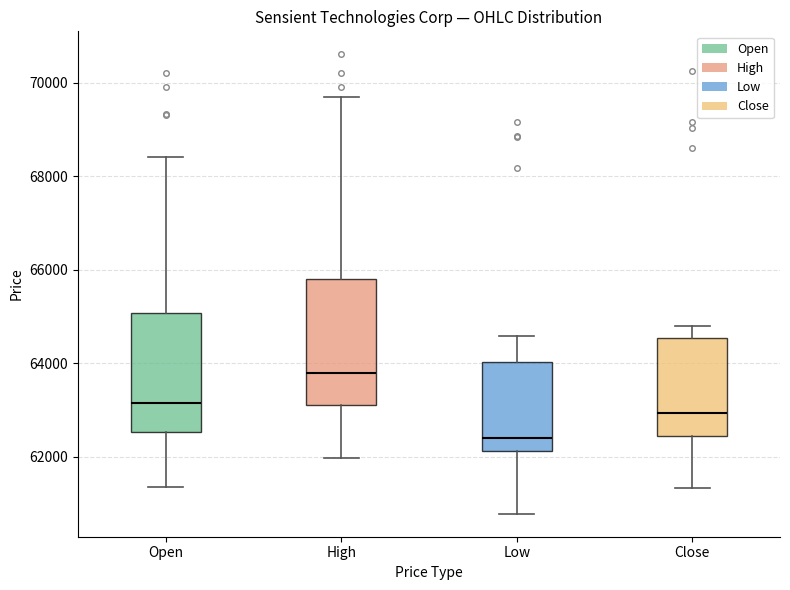

Where is the lower edge of the box for High on the y-axis? The values are not printed on the chart, so give them approximately, as read against the axis.

63000